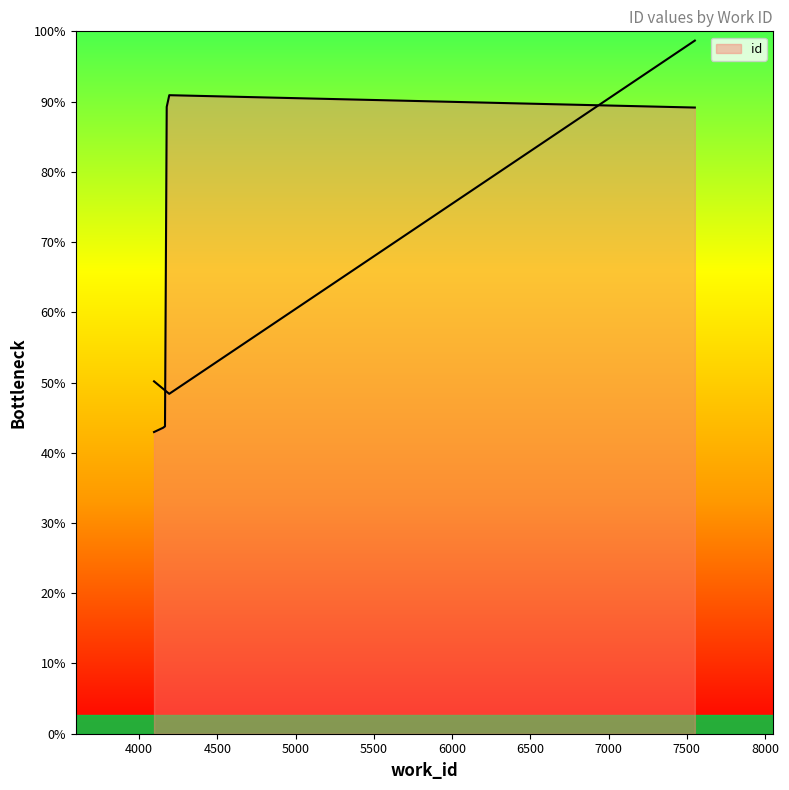

List the labels in order of value, smallest first.

4096, 4154, 4166, 4166, 4166, 4166, 4193, 7551, 4177, 4193